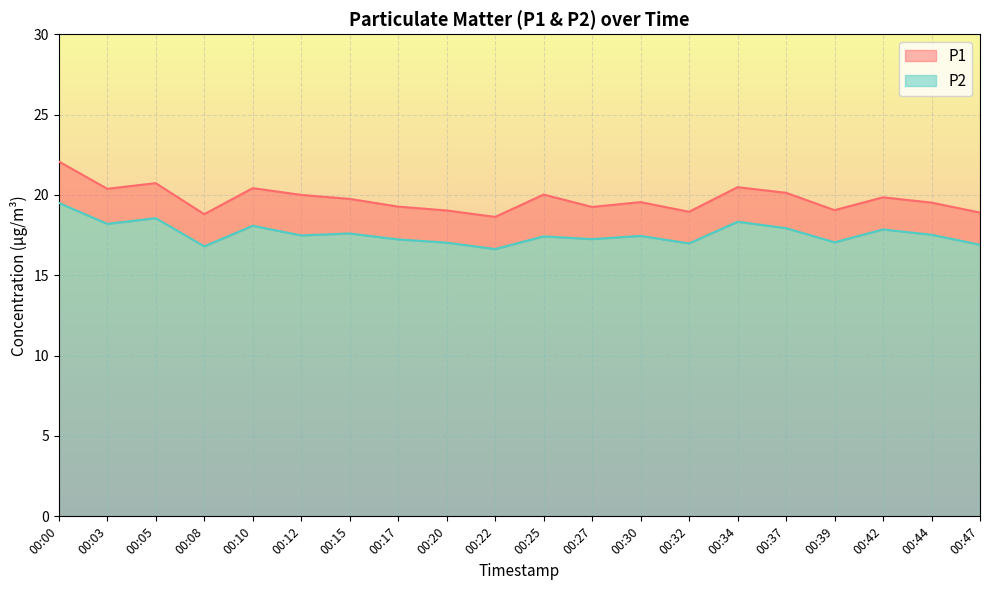

How many lines are shown in the chart?

2